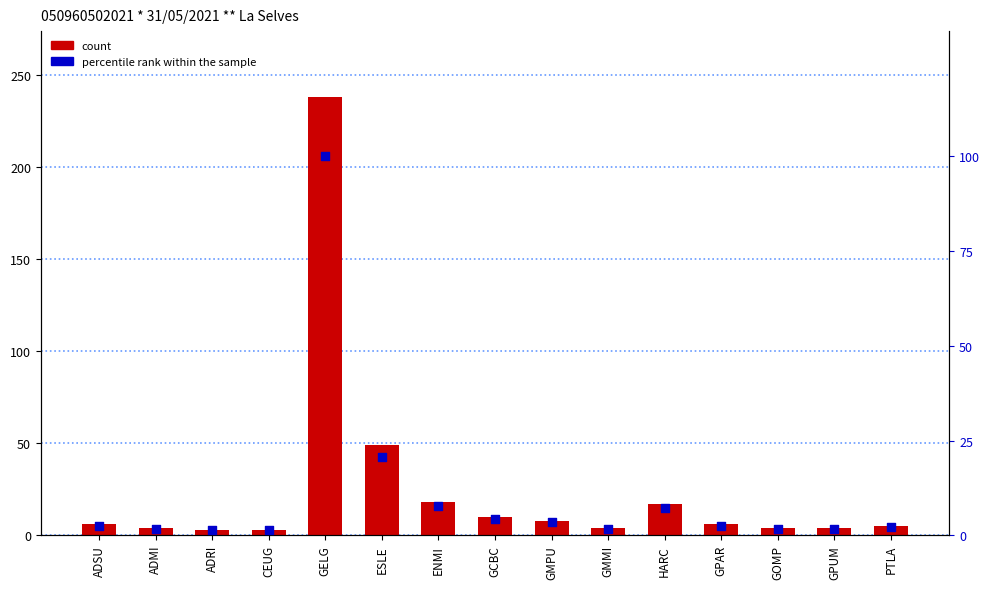

At which category is the sum across all series the highest?

GELG